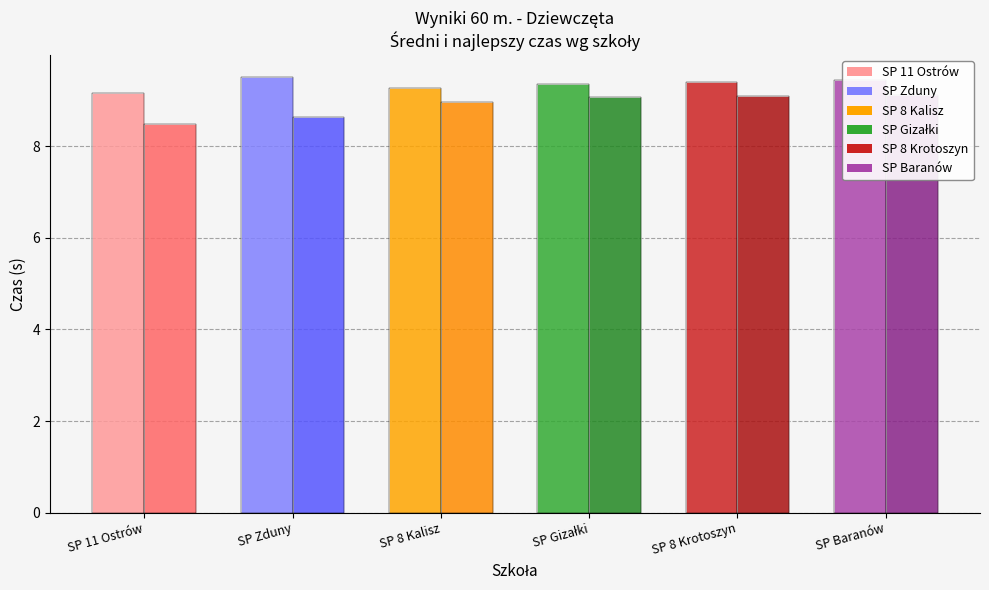

Is it true that Najlepszy czas (s) equals 11.7 at SP 8 Kalisz?

False